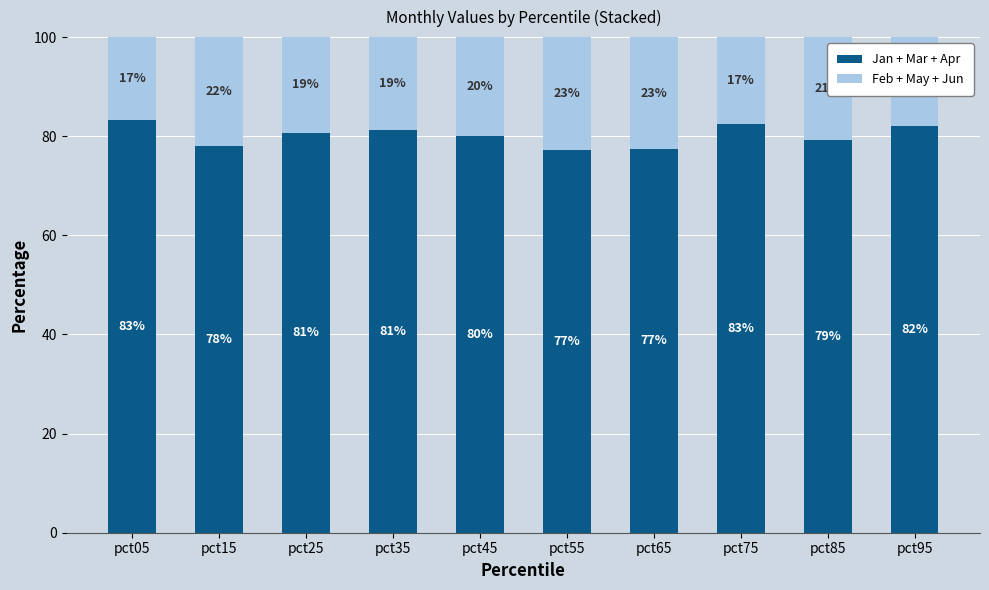

What is the minimum value for Jan + Mar + Apr?

77.2